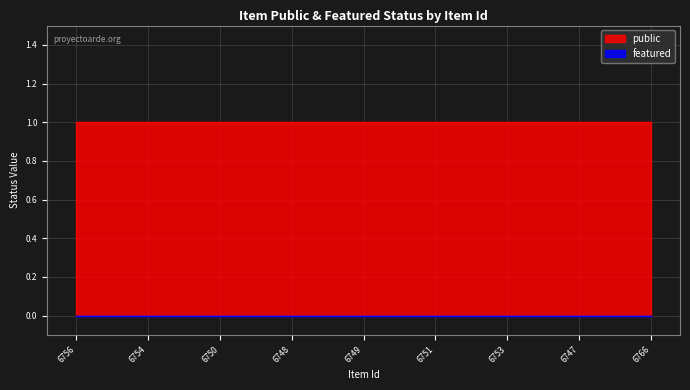

How many distinct data groups are displayed?

2